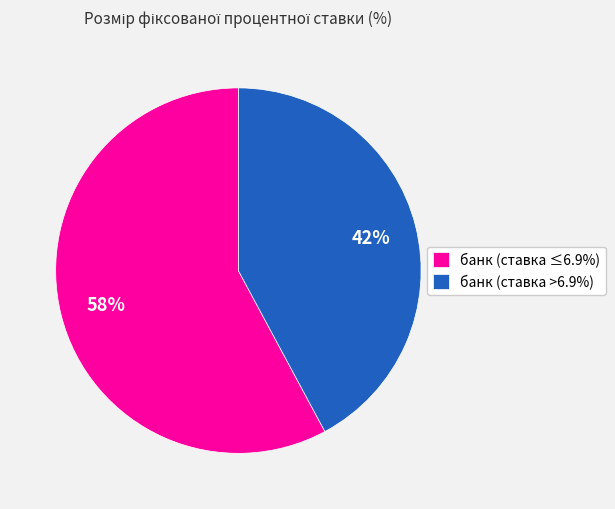

To the nearest percent, what percentage of the pie is банк (ставка ≤6.9%)?

58%